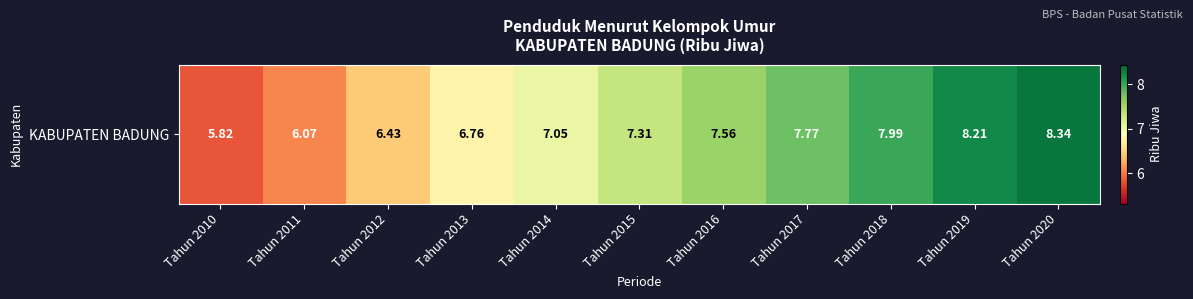

What is the change in value from Tahun 2016 to Tahun 2017?

+0.2